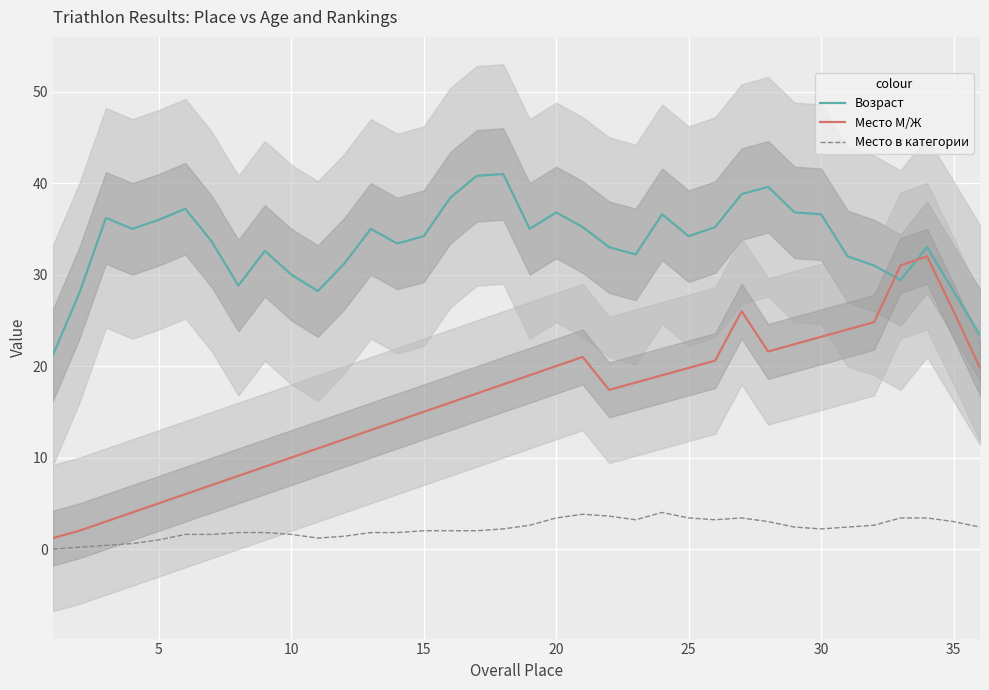

What is the minimum value for Возраст?

21.2